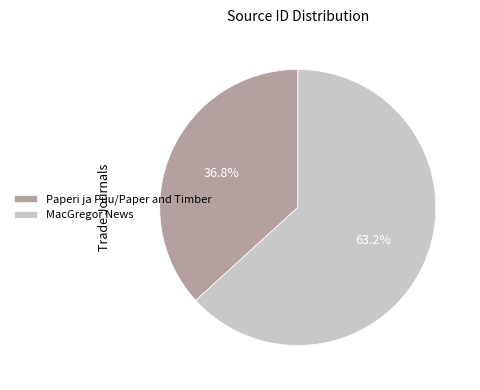

To the nearest percent, what percentage of the pie is Paperi ja Puu/Paper and Timber?

37%